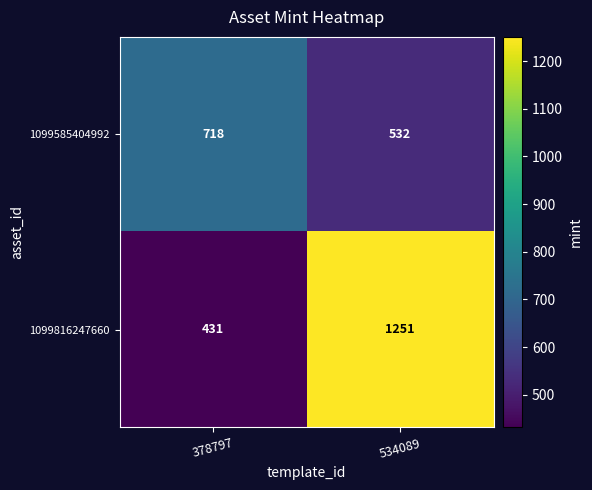

Which label corresponds to the smallest value in the chart?

378797